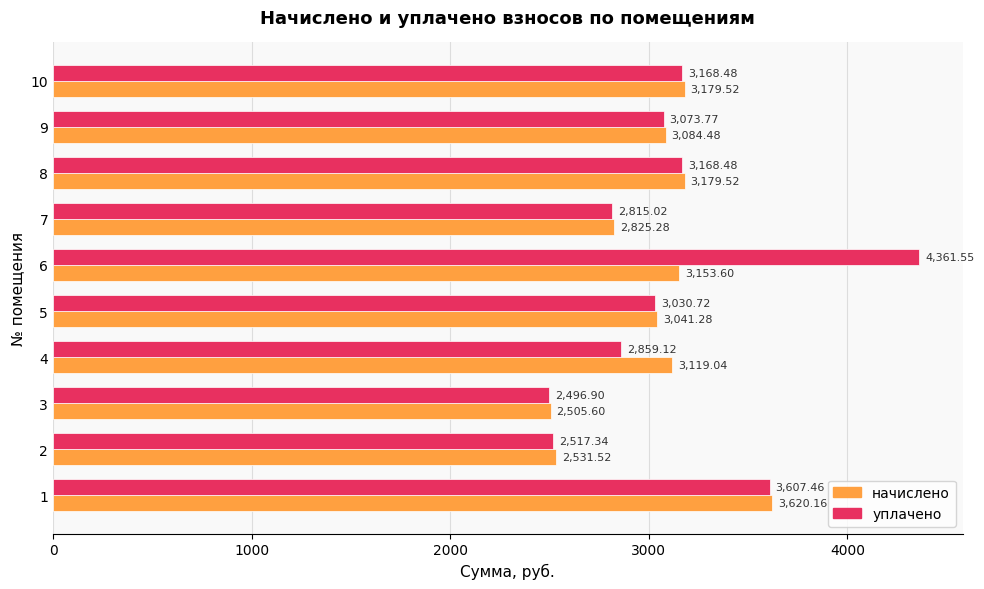

What are all the series names shown in the legend?

начислено, уплачено